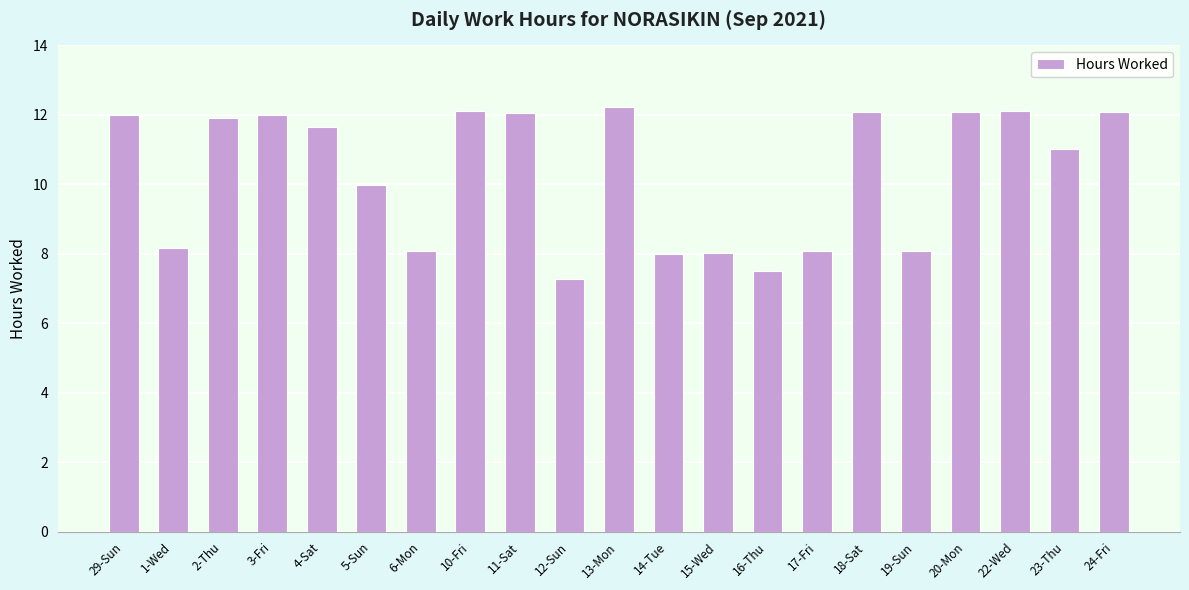

Between 22-Wed and 17-Fri, which is larger?

22-Wed